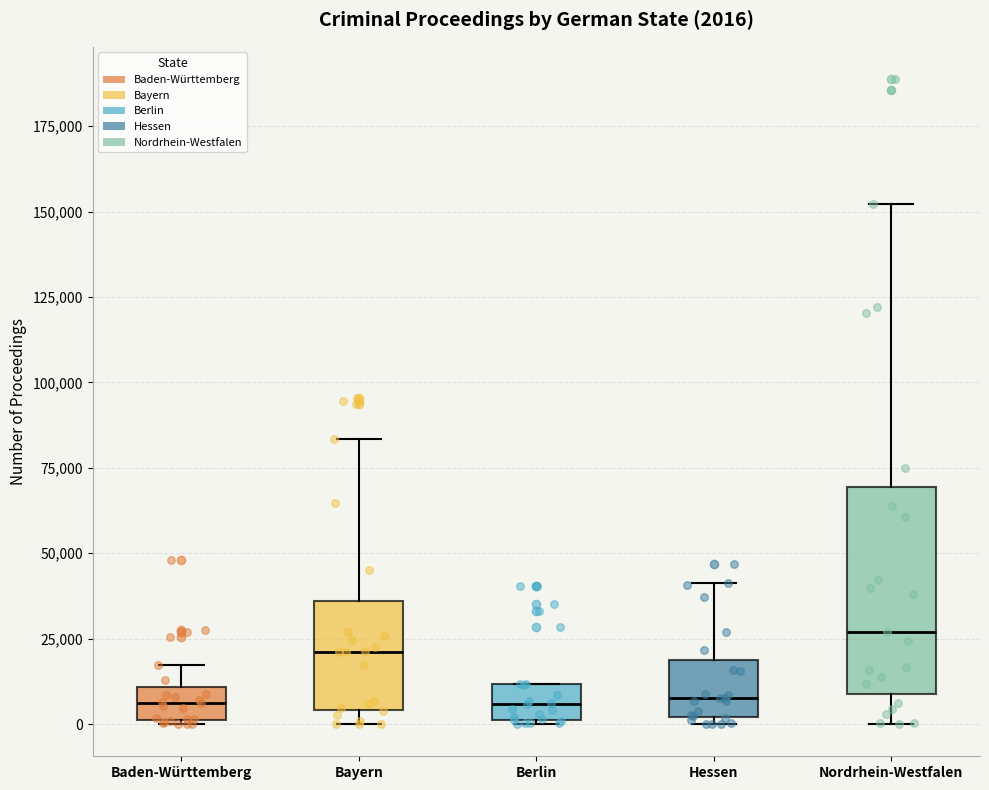

Which box is the tallest, from its lower edge to its upper edge?

Nordrhein-Westfalen